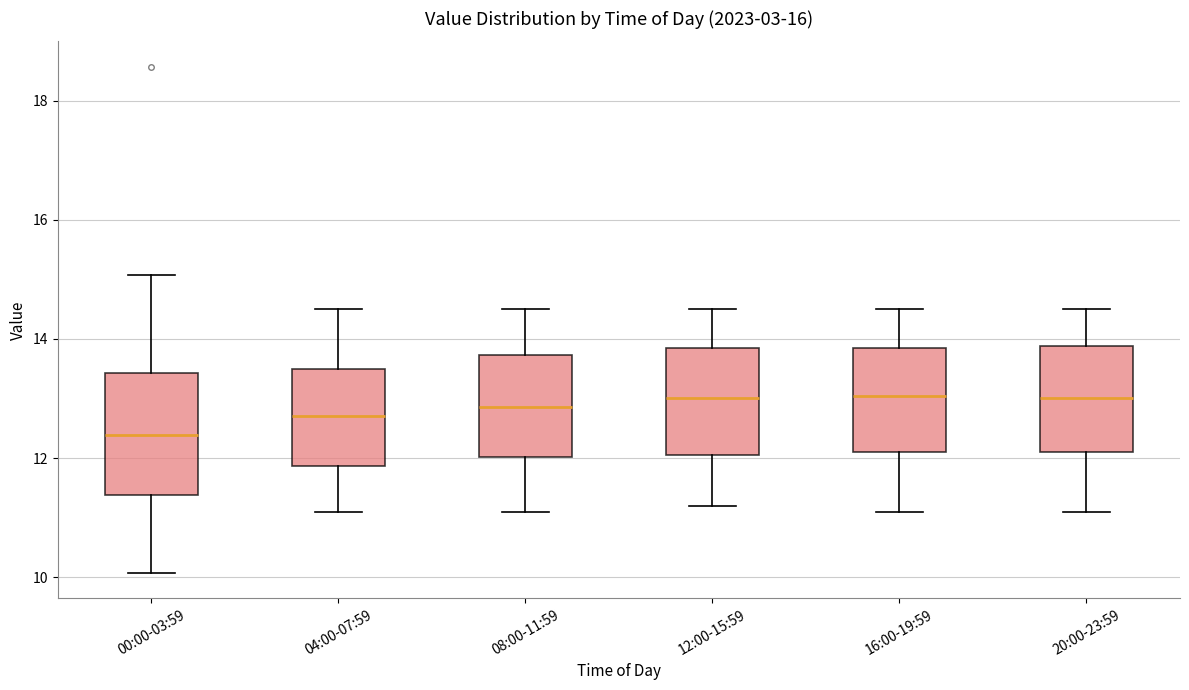

Reading left to right, transcribe this box plot: for each box, give where its median line is, the range the box spans, and where its two whiskers end, as read against the y-axis. The values are not printed on the chart, so give them approximately, as read against the axis.

00:00-03:59: median 12.4, box 11.4 to 13.4, whiskers 10.0 to 15.0
04:00-07:59: median 12.8, box 11.8 to 13.6, whiskers 11.2 to 14.6
08:00-11:59: median 12.8, box 12.0 to 13.8, whiskers 11.2 to 14.6
12:00-15:59: median 13.0, box 12.0 to 13.8, whiskers 11.2 to 14.6
16:00-19:59: median 13.0, box 12.2 to 13.8, whiskers 11.2 to 14.6
20:00-23:59: median 13.0, box 12.2 to 13.8, whiskers 11.2 to 14.6